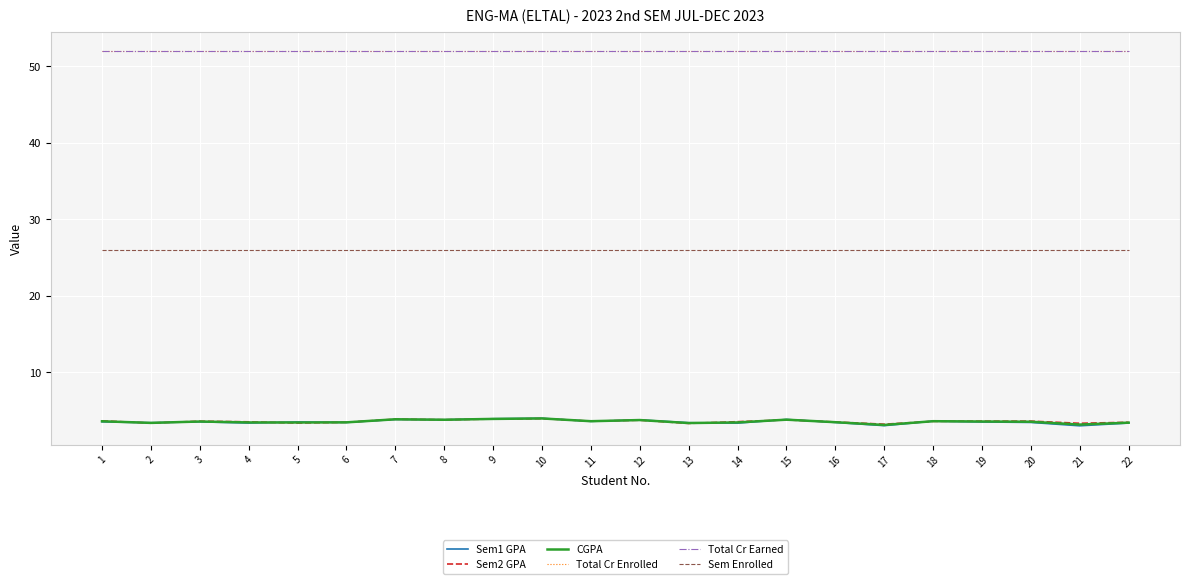

What is the difference between the highest and lowest values at 13?

48.7